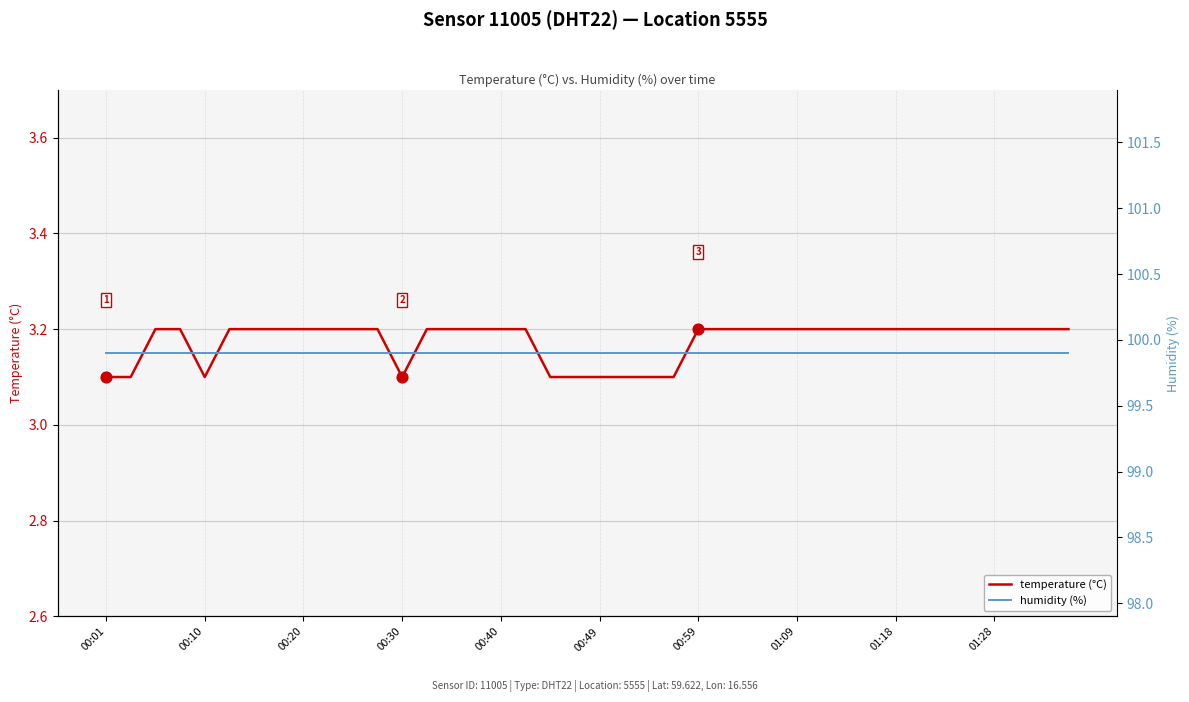

What are all the series names shown in the legend?

temperature (°C), humidity (%)